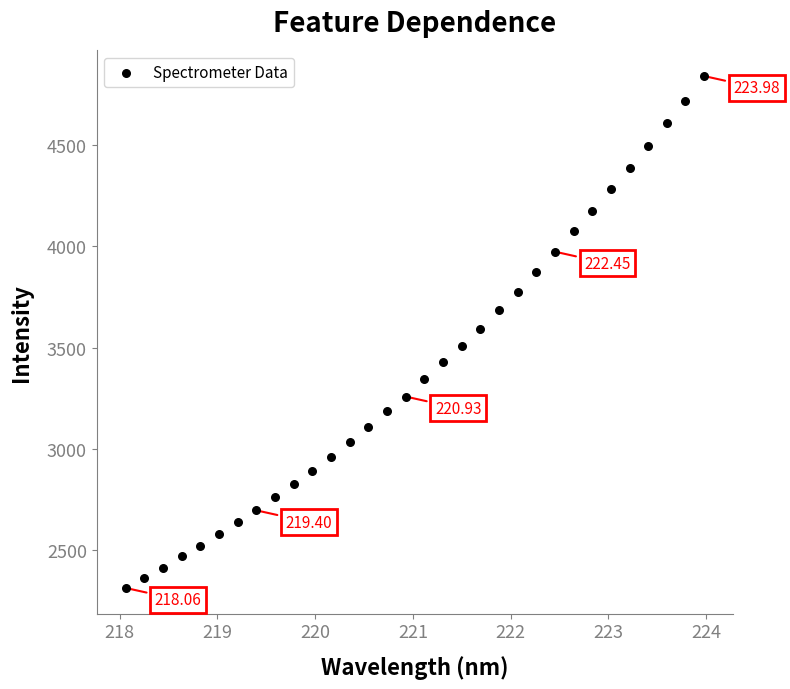

What is the range of Y values (max minus min)?

2531.2